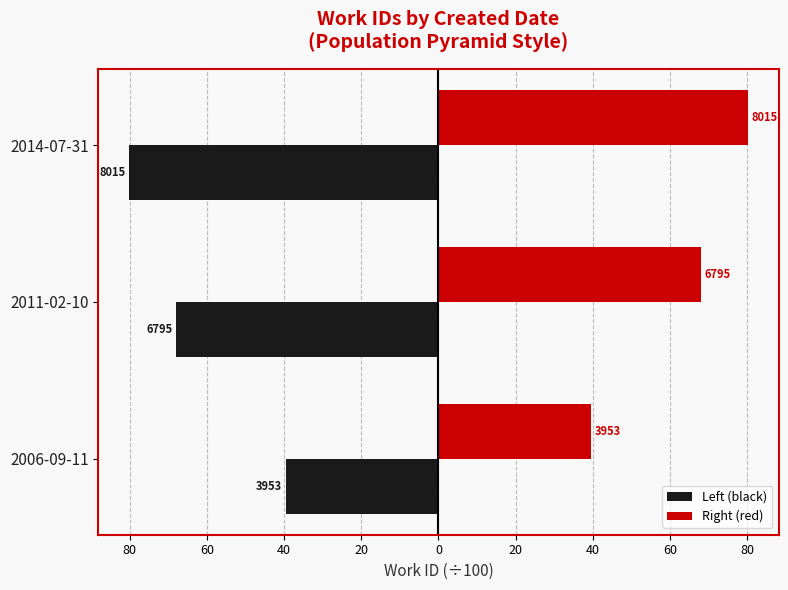

Reading left to right, list all the values displayed in this chart.

Left (black): -39.5	-68.0	-80.2
Right (red): 39.5	68.0	80.2